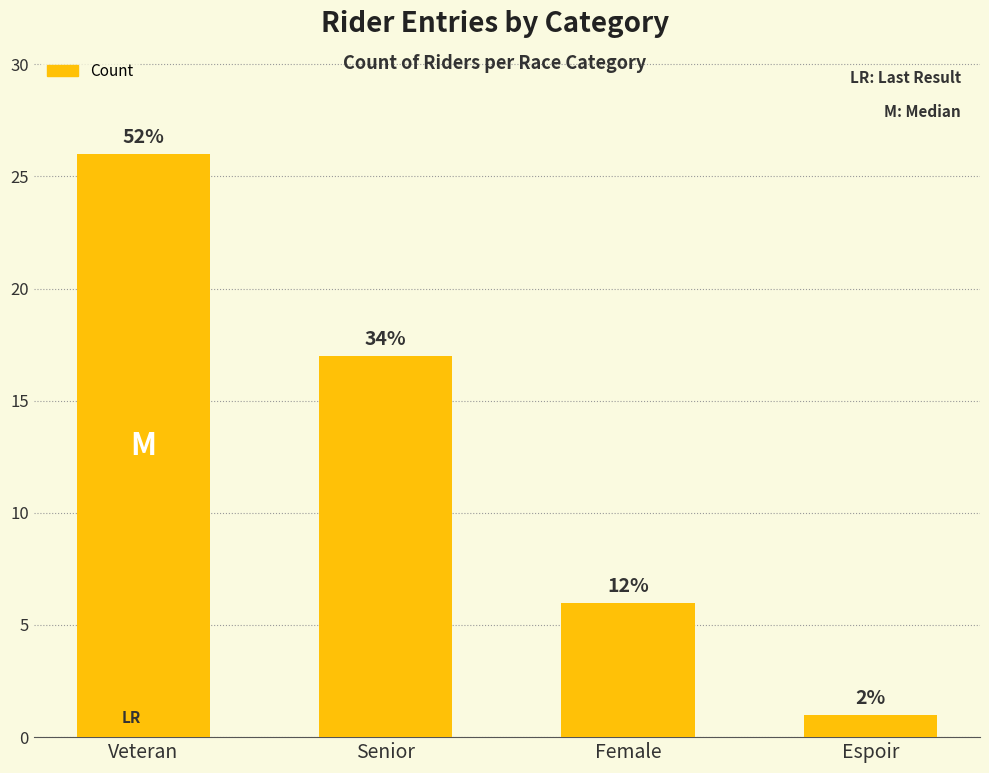

Does the chart contain any negative values?

No